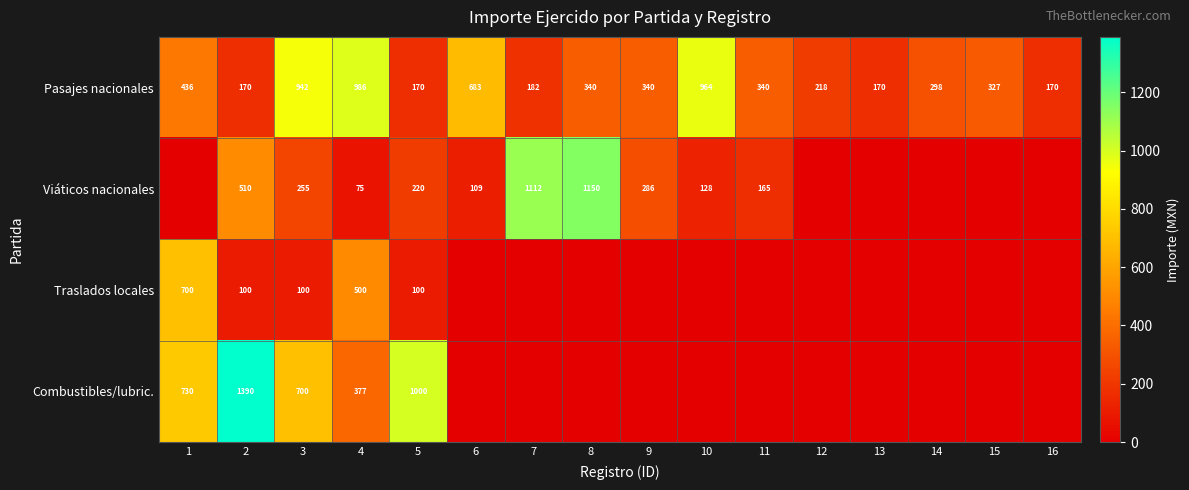

At how many categories does at least one series exceed 1010?

3